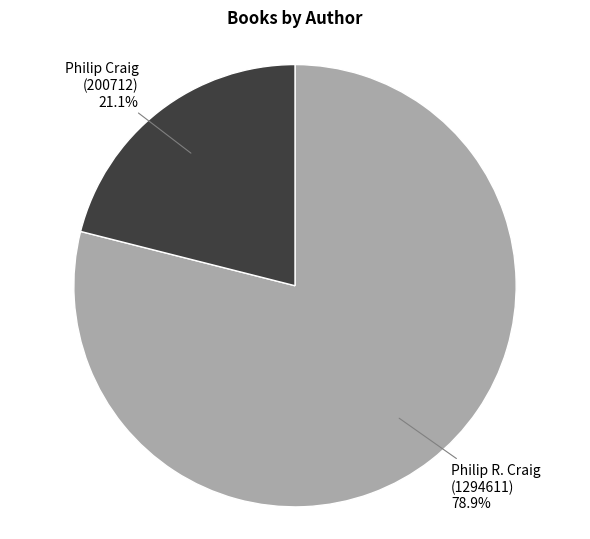

Is there any slice that represents more than half of the pie?

Yes